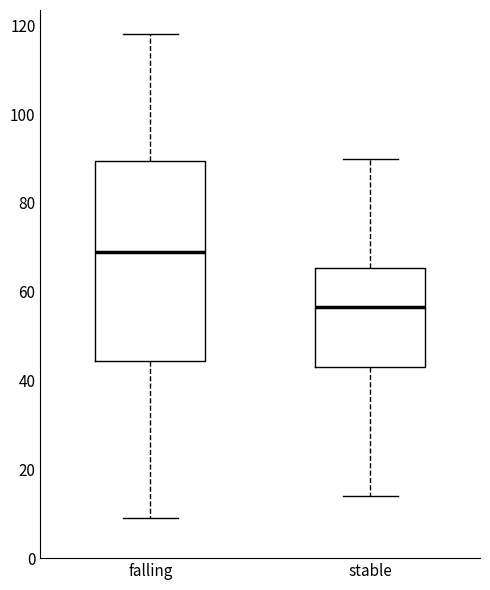

Reading left to right, read every box against the y-axis: the position of its median line, the range the box covers, and the ends of its whiskers. The values are not printed on the chart, so give them approximately, as read against the axis.

falling: median 70, box 44 to 90, whiskers 10 to 118
stable: median 56, box 44 to 66, whiskers 14 to 90